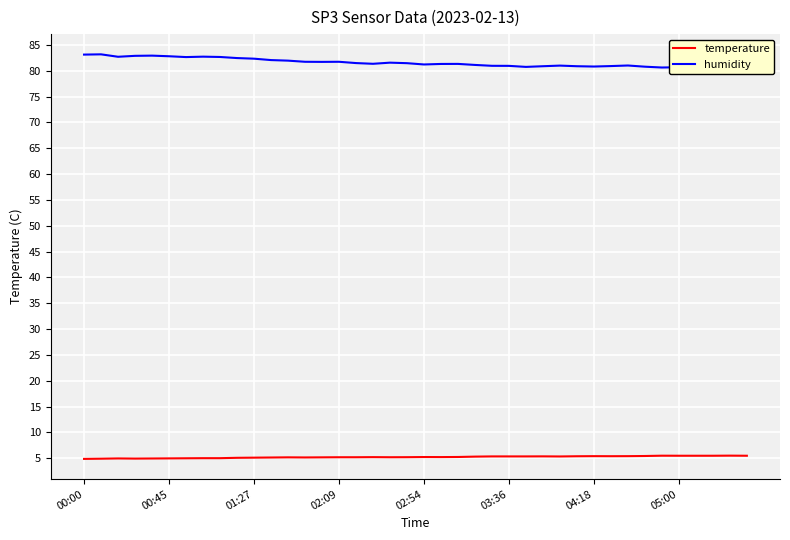

What is the difference between the highest and lowest values at 26?

75.4